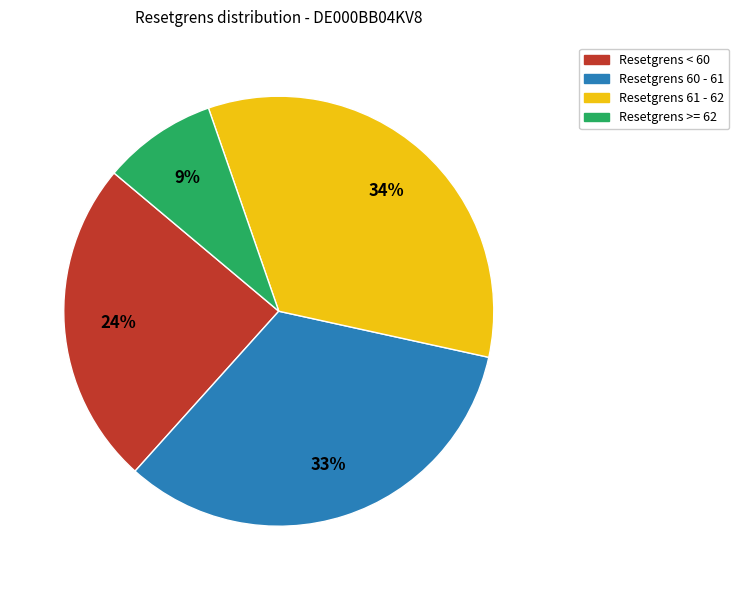

To the nearest percent, what portion does Resetgrens 60 - 61 represent?

33%